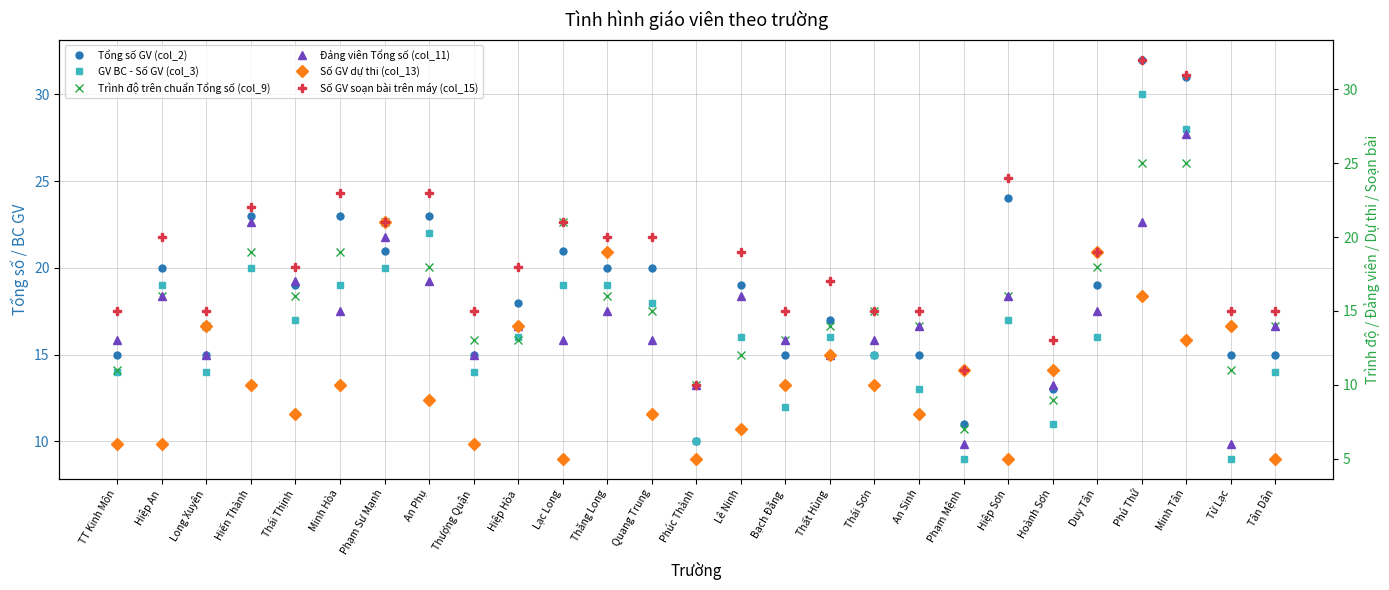

Reading left to right, extract all data points from this chart.

Tổng số GV (col_2): 15	20	15	23	19	23	21	23	15	18	21	20	20	10	19	15	17	15	15	11	24	13	19	32	31	15	15
GV BC - Số GV (col_3): 14	19	14	20	17	19	20	22	14	16	19	19	18	10	16	12	16	15	13	9	17	11	16	30	28	9	14
Trình độ trên chuẩn Tổng số (col_9): 11	16	14	19	16	19	21	18	13	13	21	16	15	10	12	13	14	15	14	7	16	9	18	25	25	11	14
Đảng viên Tổng số (col_11): 13	16	12	21	17	15	20	17	12	14	13	15	13	10	16	13	12	13	14	6	16	10	15	21	27	6	14
Số GV dự thi (col_13): 6	6	14	10	8	10	21	9	6	14	5	19	8	5	7	10	12	10	8	11	5	11	19	16	13	14	5
Số GV soạn bài trên máy (col_15): 15	20	15	22	18	23	21	23	15	18	21	20	20	10	19	15	17	15	15	11	24	13	19	32	31	15	15